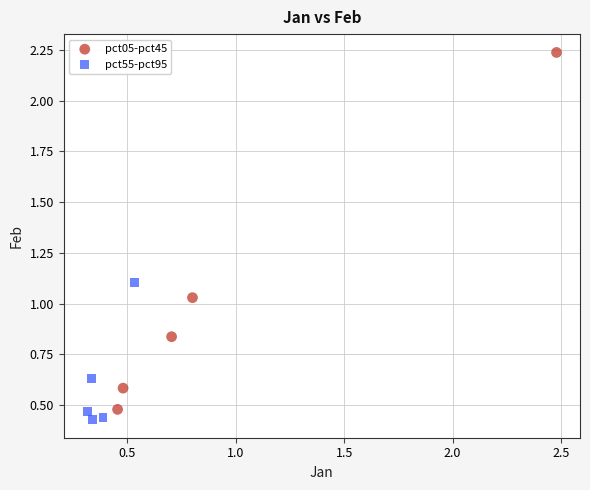

What are all the series names shown in the legend?

pct05-pct45, pct55-pct95